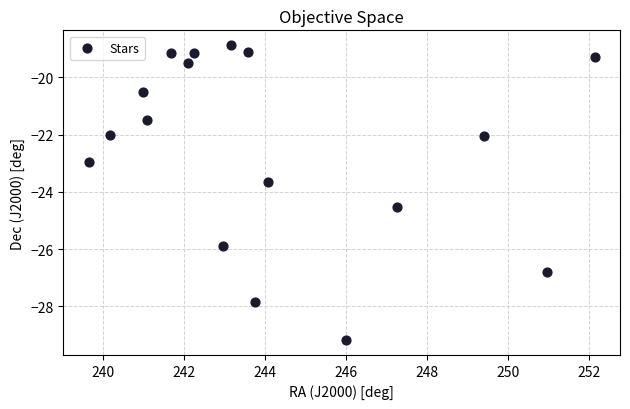

What Y value in the scatter plot is closest to -24?

-23.7